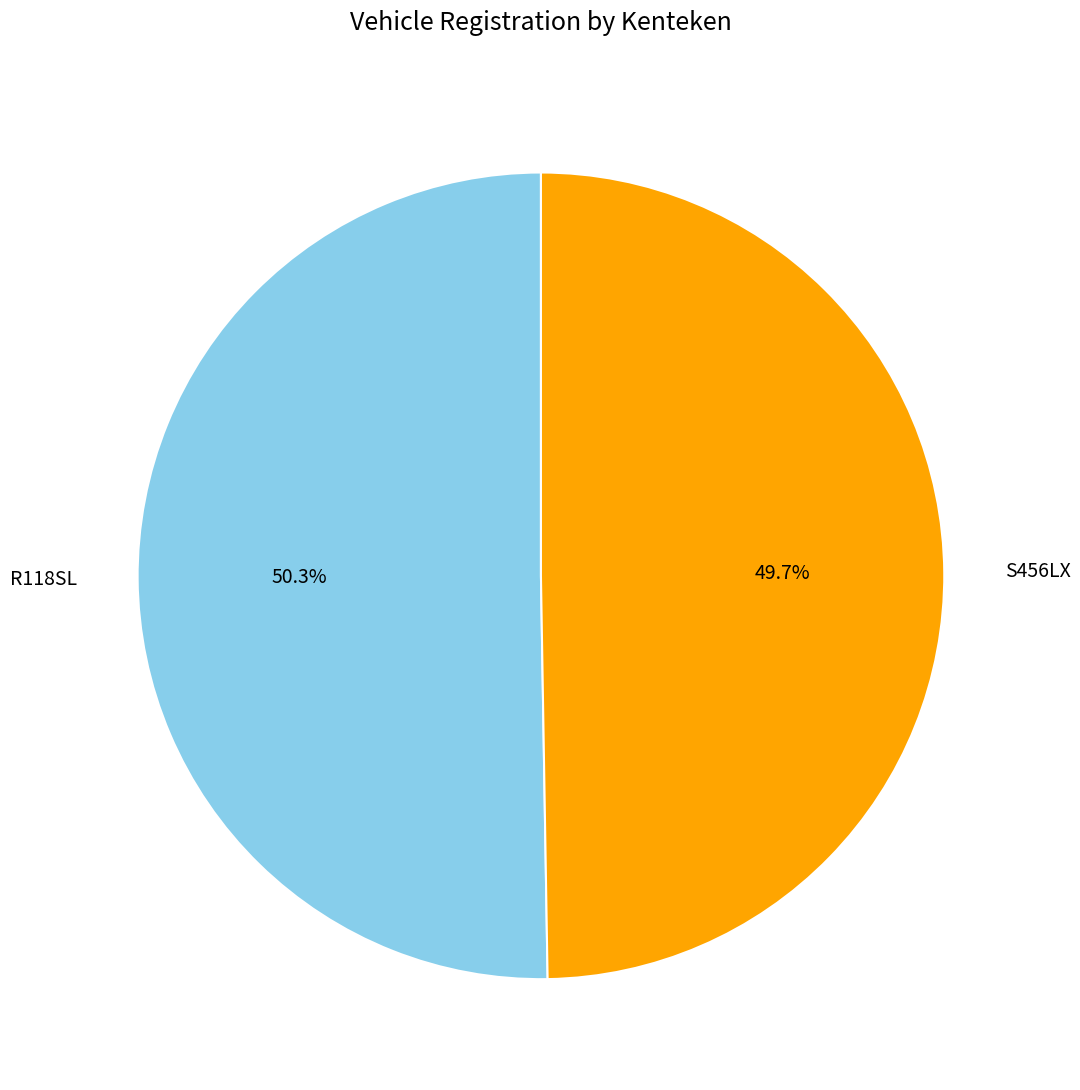

Count the number of slices in the pie.

2